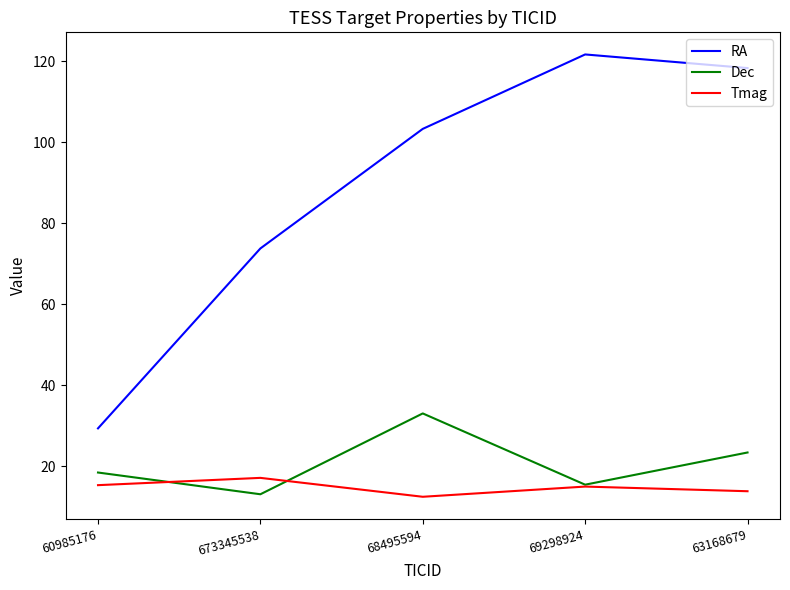

What are all the series names shown in the legend?

RA, Dec, Tmag